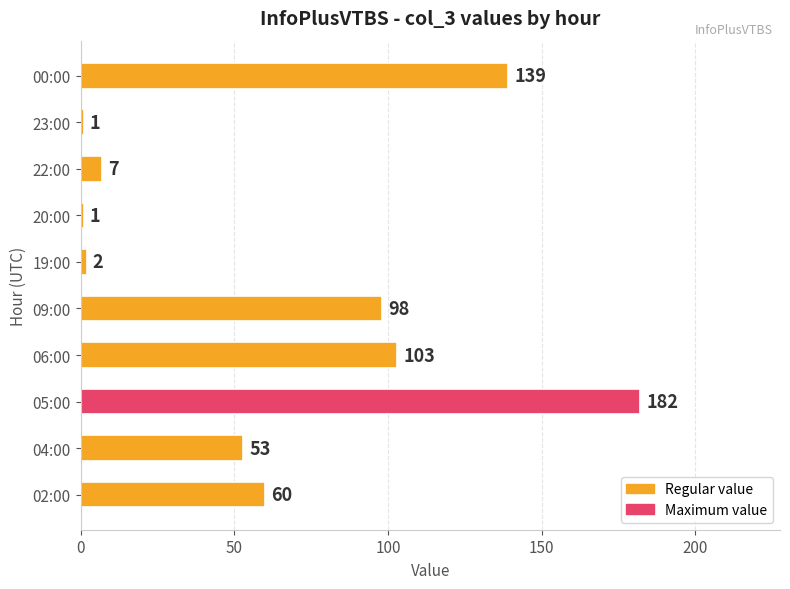

At which category does the chart reach its peak across all series?

05:00